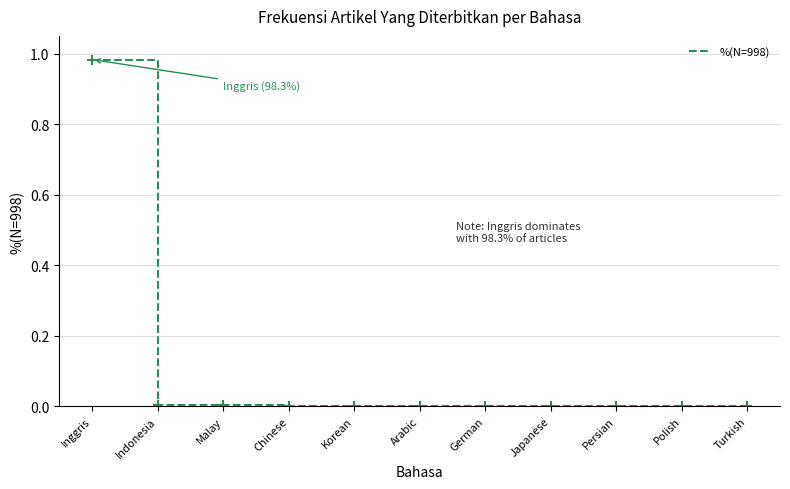

At which category does the chart reach its peak across all series?

Inggris